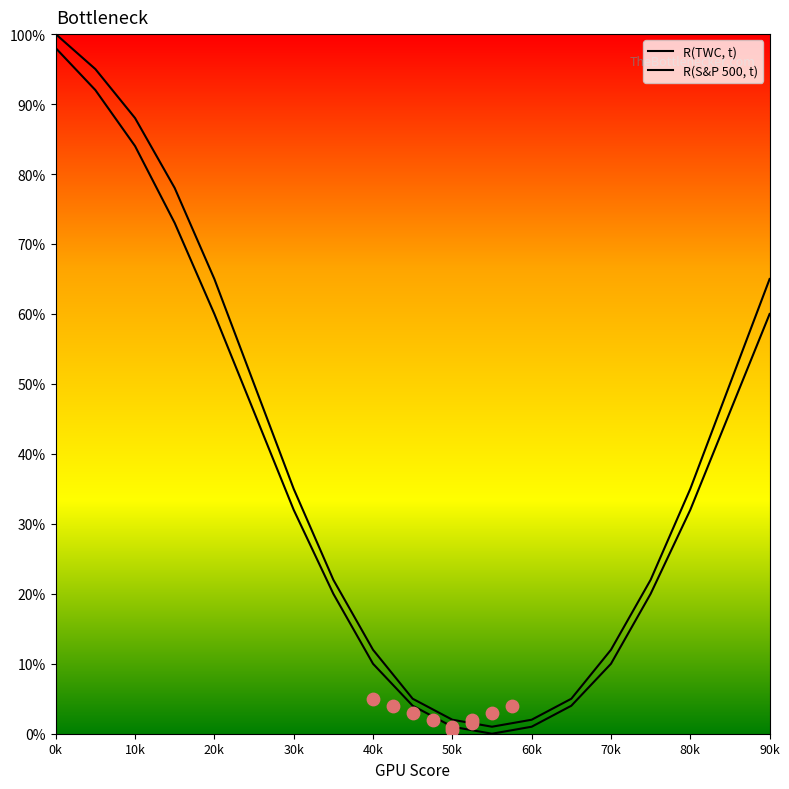

At which category is the sum across all series the highest?

0k